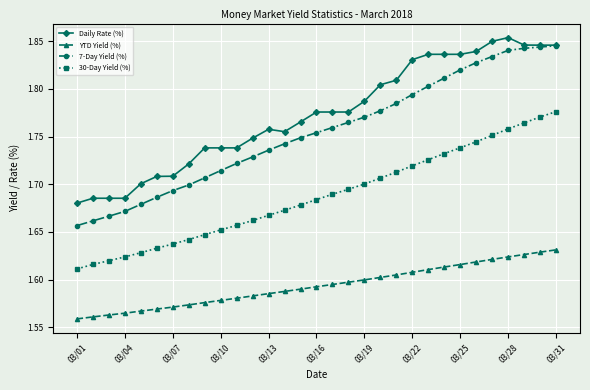

True or false: Daily Rate (%) and YTD Yield (%) cross at least once.

False